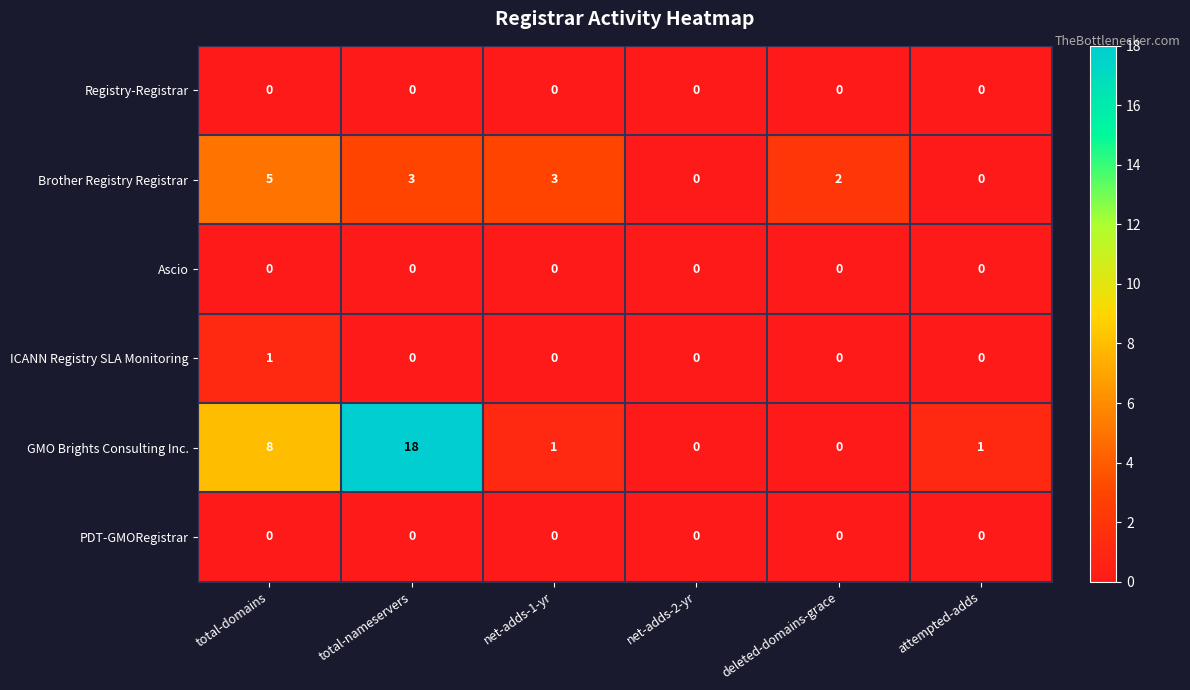

What is the maximum value shown in the chart?

18